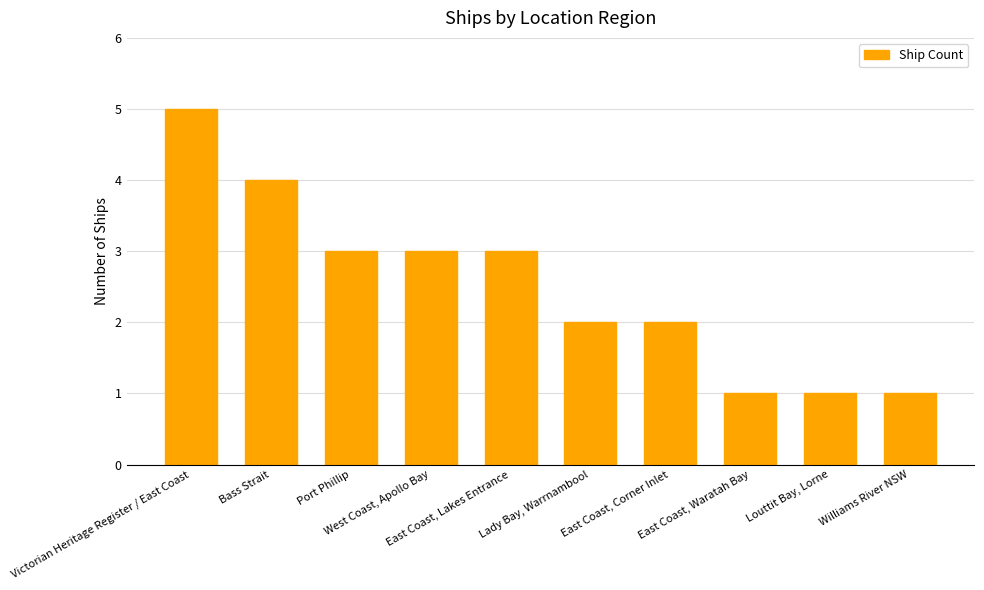

What is the difference between the maximum and minimum values?

4